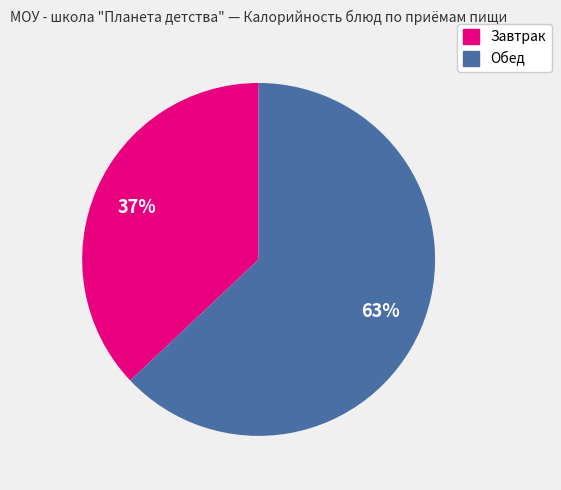

To the nearest percent, what is the difference between the largest and smallest slice percentages?

26%